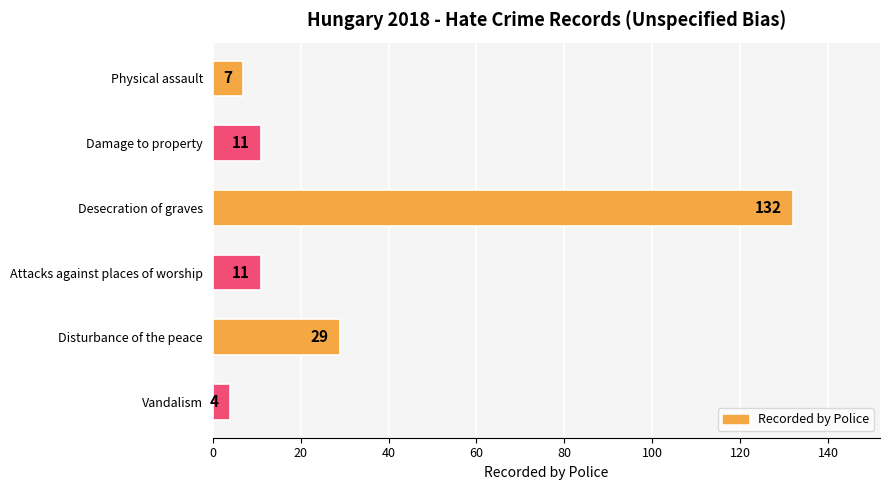

Reading top to bottom, list all the values displayed in this chart.

Physical assault=7	Damage to property=11	Desecration of graves=132	Attacks against places of worship=11	Disturbance of the peace=29	Vandalism=4